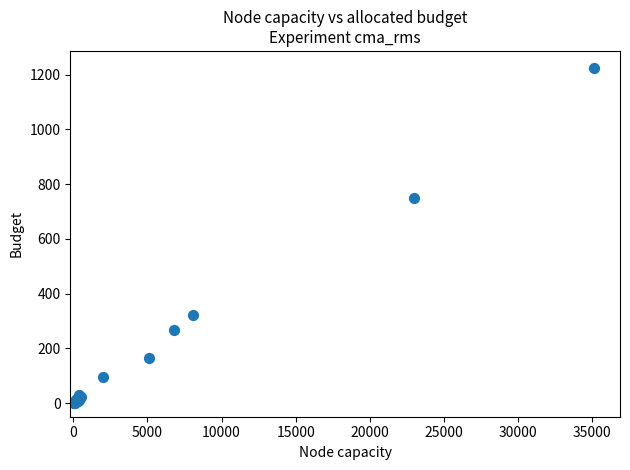

What Y value in the scatter plot is closest to 612?

749